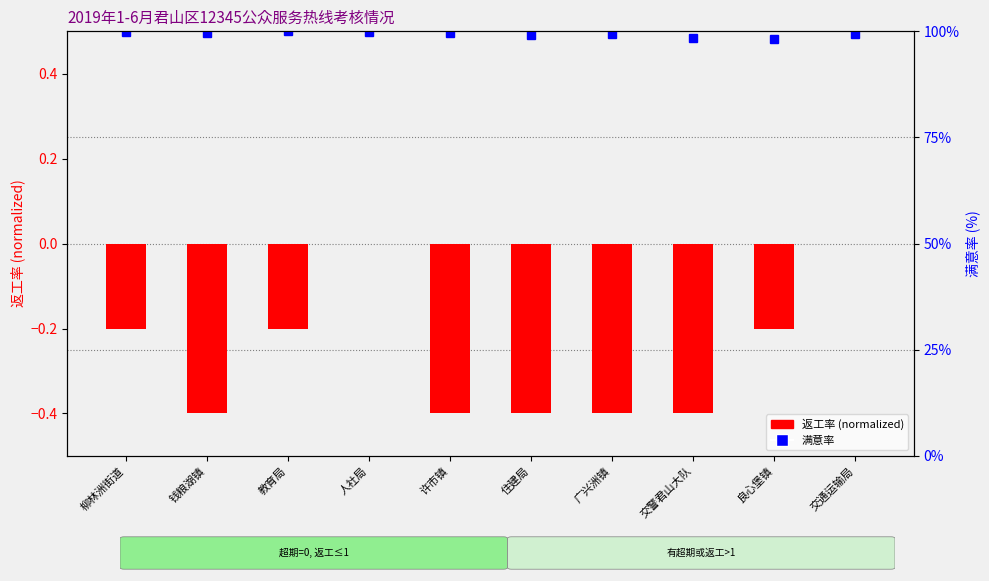

What is the difference between the values at 交通运输局 and 钱粮湖镇?

0.4